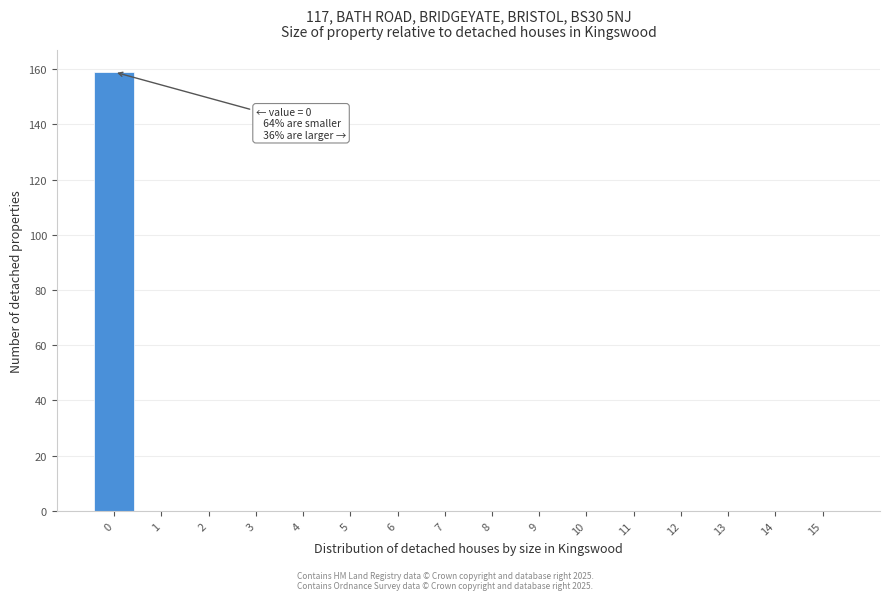

Which range on the x-axis has the tallest bar?

-0.5 to 0.5